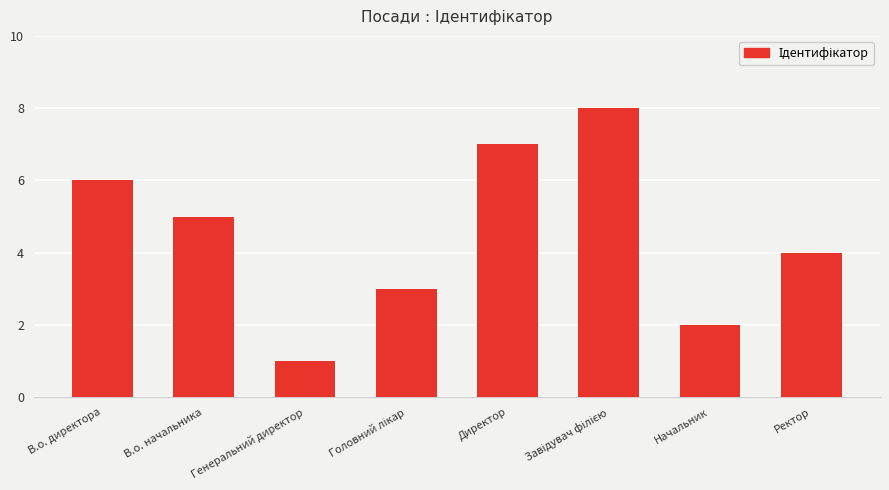

At which label does the data first exceed 5?

В.о. директора